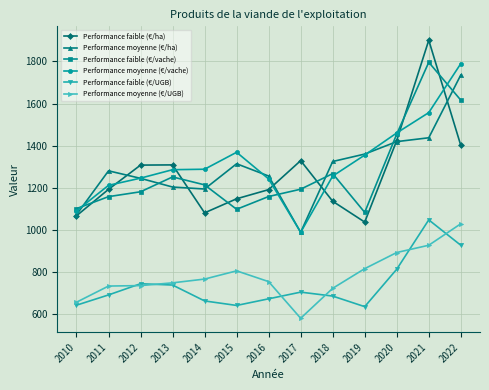

The Performance faible (€/ha) series shows 2171.1 at 2013. True or false?

False